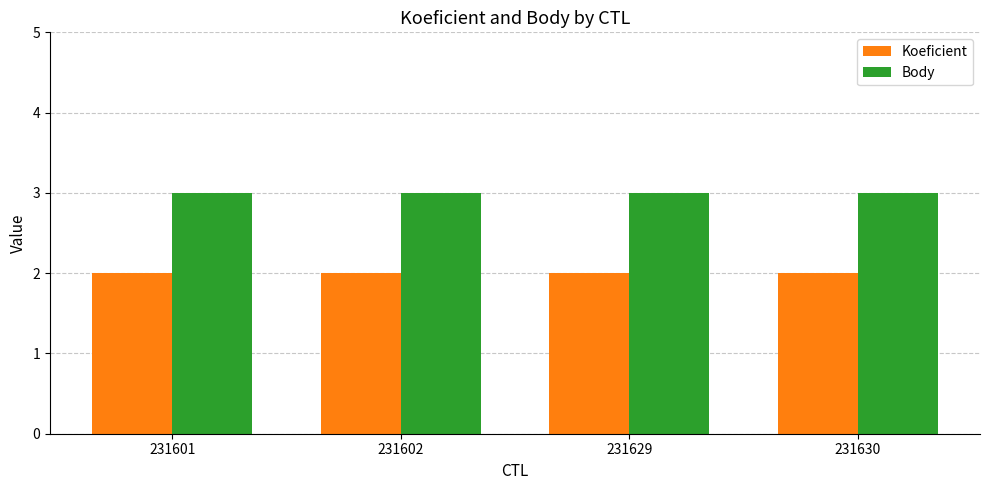

What is the maximum value shown in the chart?

3